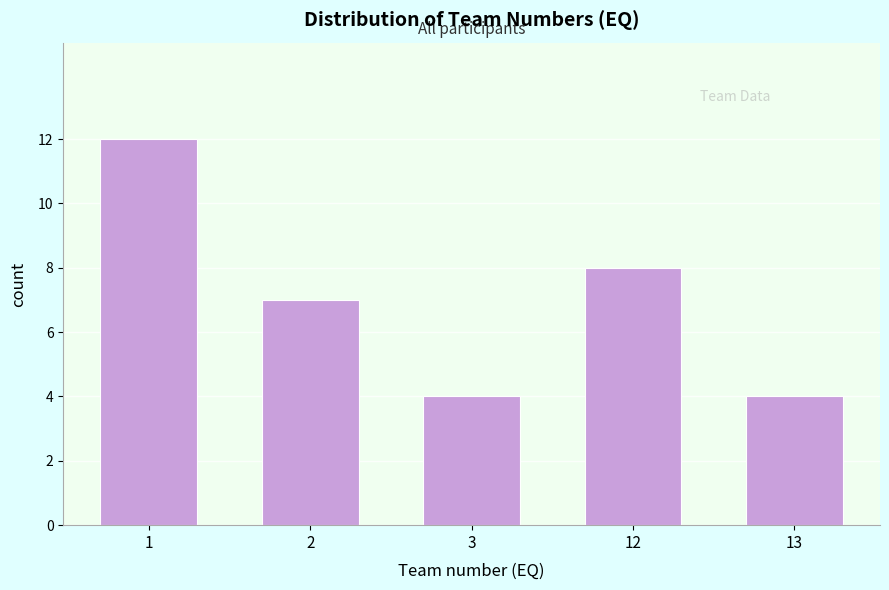

Reading left to right, what are all the values shown in this chart?

12	7	4	8	4